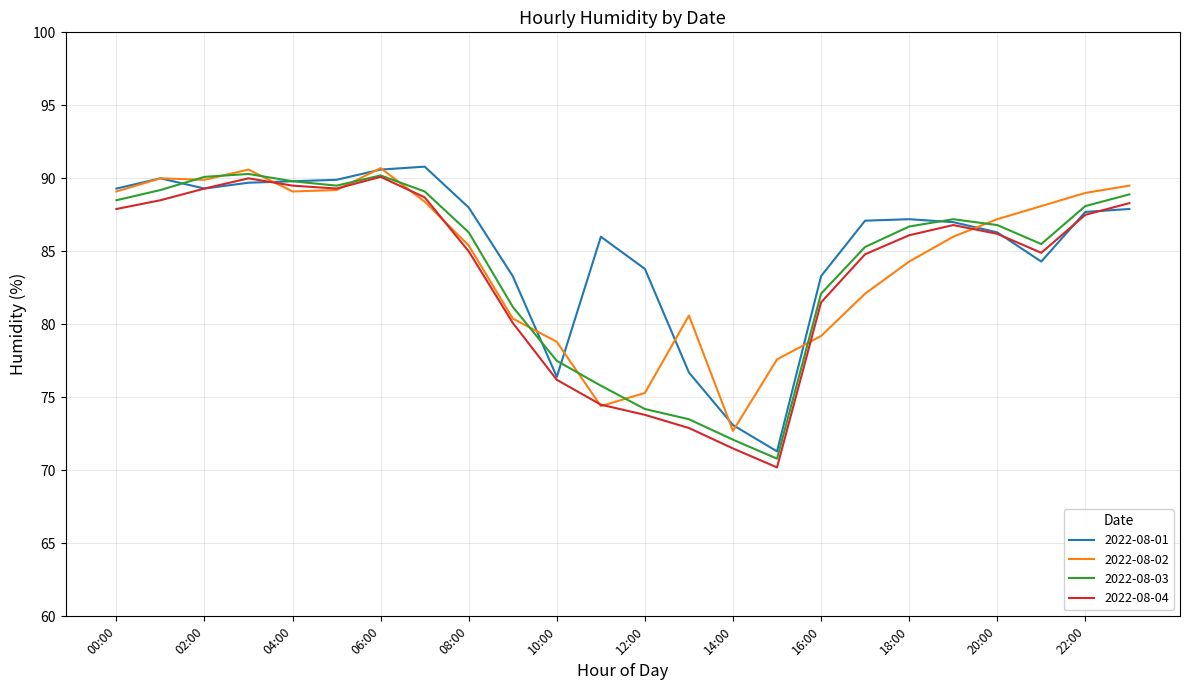

What is the maximum value for 2022-08-02?

90.7